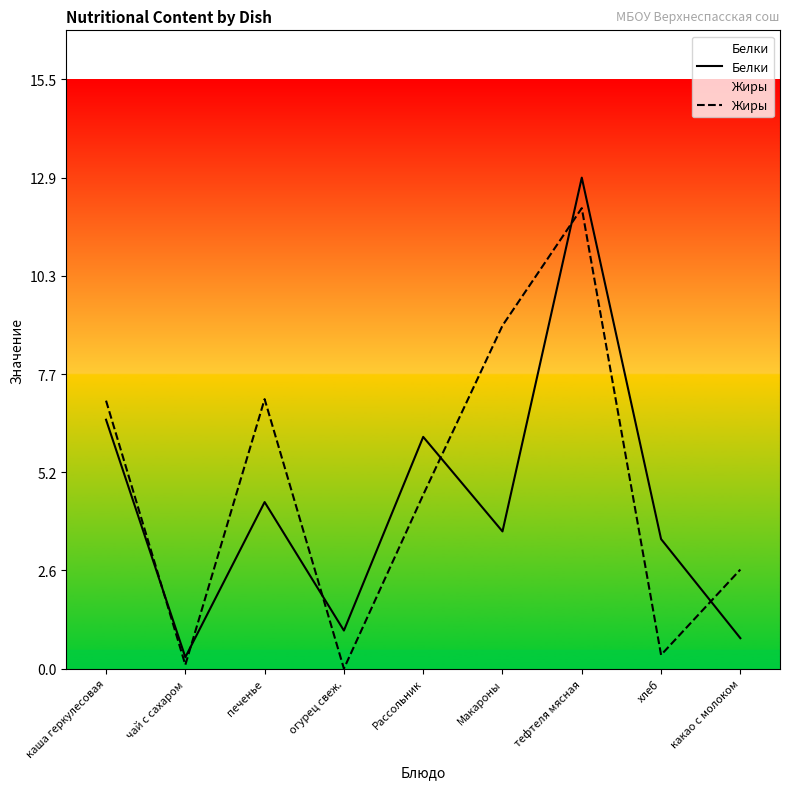

How many interior local valleys does the Жиры series have?

3